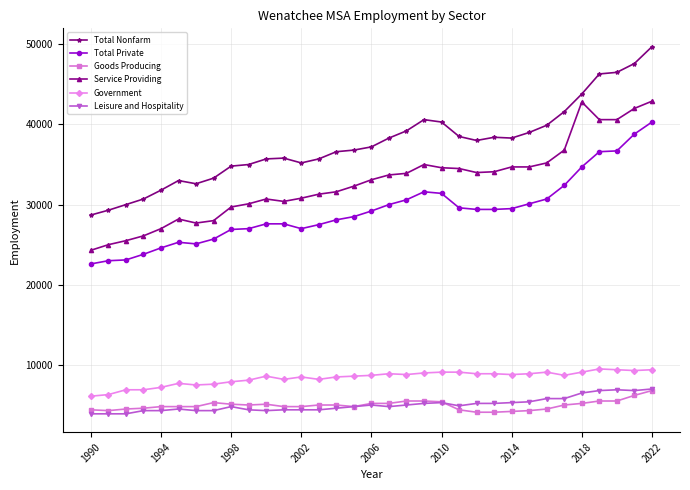

What is the smallest value displayed?

3900